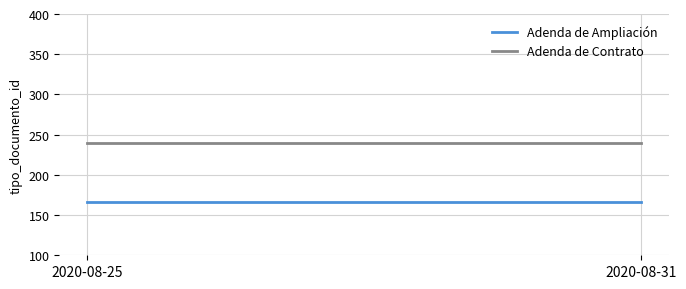

At which category is the sum across all series the highest?

2020-08-25